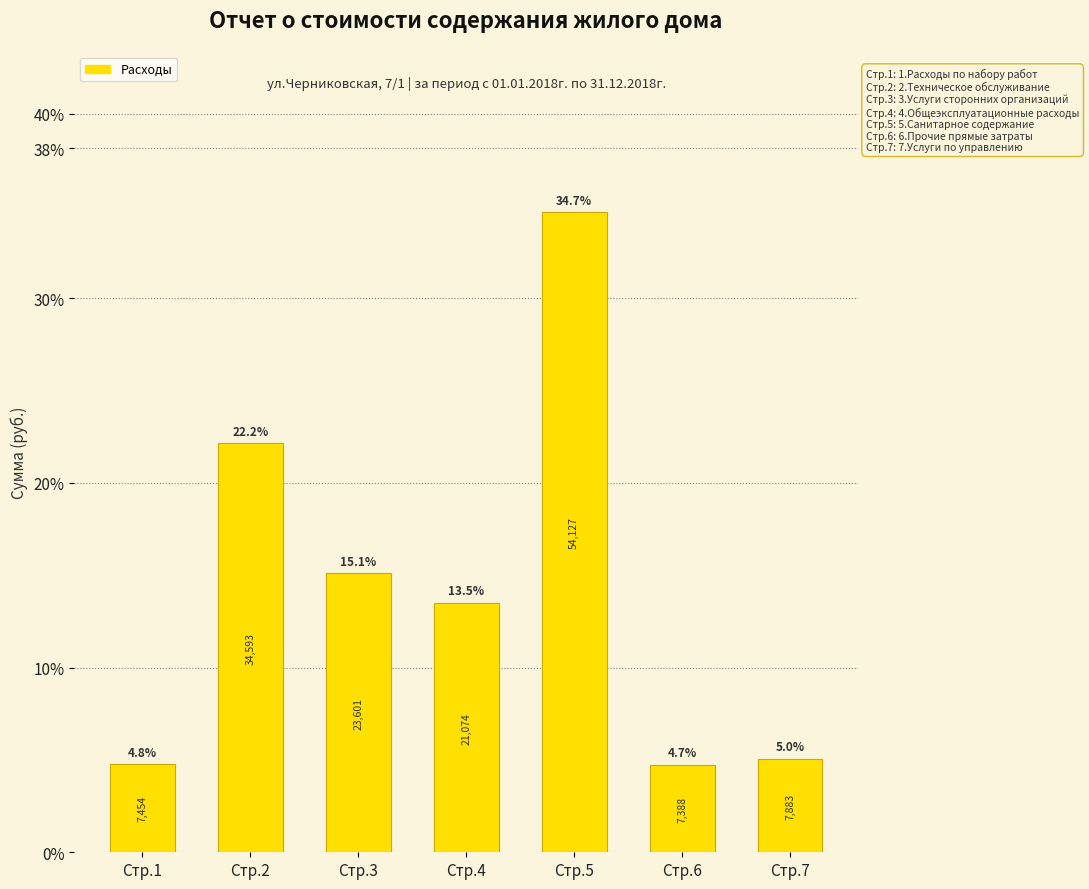

Reading right to left, what are all the values shown in this chart?

Стр.7=5.0	Стр.6=4.7	Стр.5=34.7	Стр.4=13.5	Стр.3=15.1	Стр.2=22.2	Стр.1=4.8